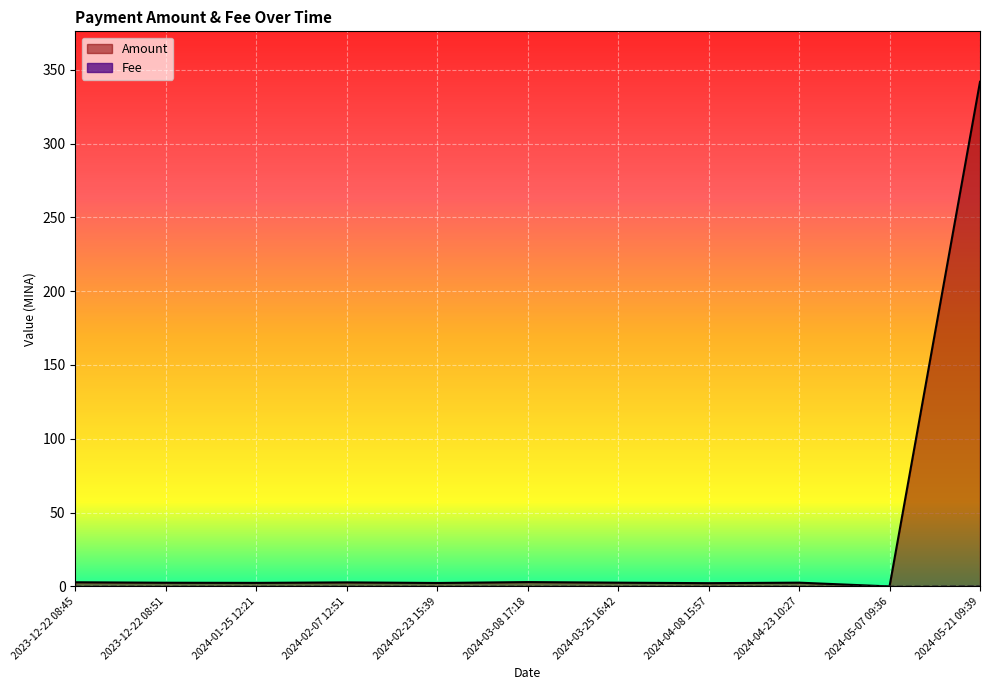

At how many categories does at least one series exceed 175?

1